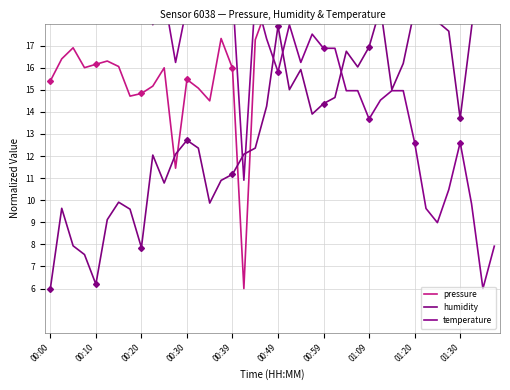

Rank the series by their average value, from lowest to highest.

humidity, temperature, pressure